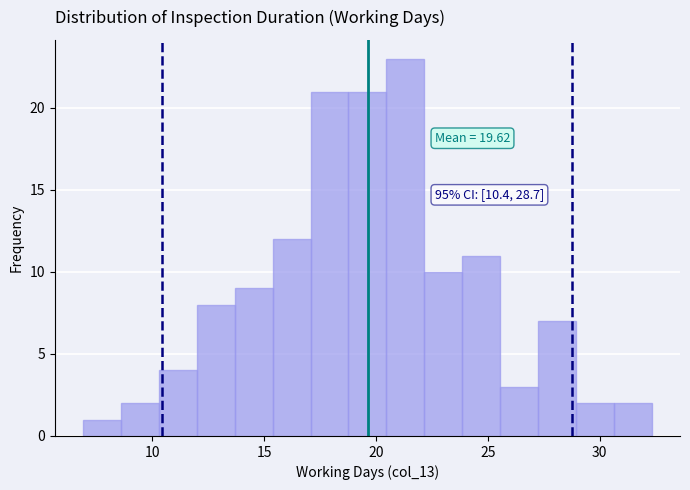

Read against the x-axis, roughly where is the centre of the tallest bar?

21.5